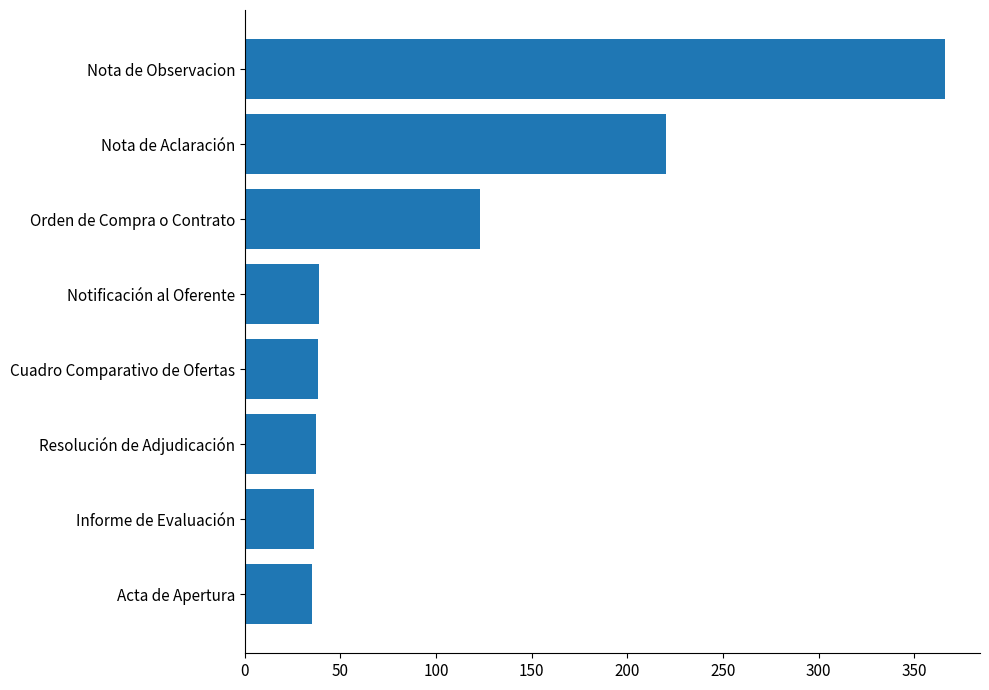

What is the average value?

112